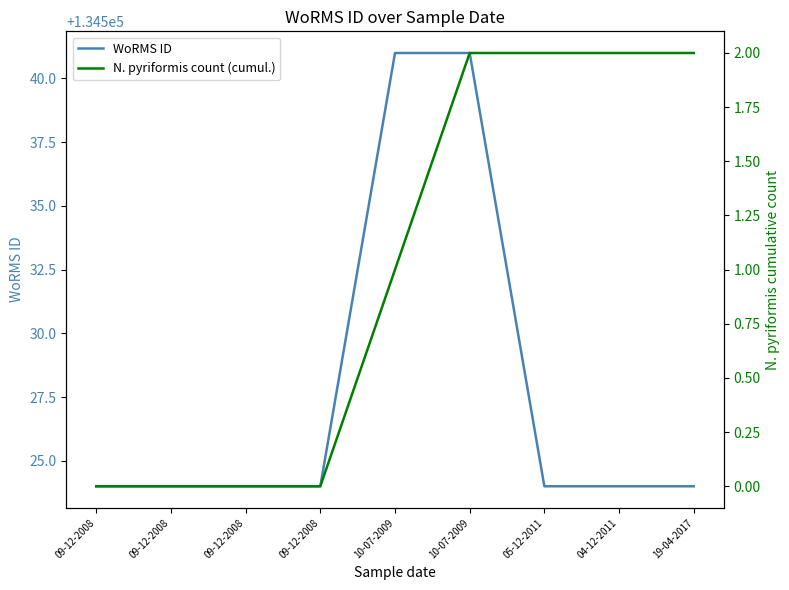

Which series has the widest spread of values?

WoRMS ID